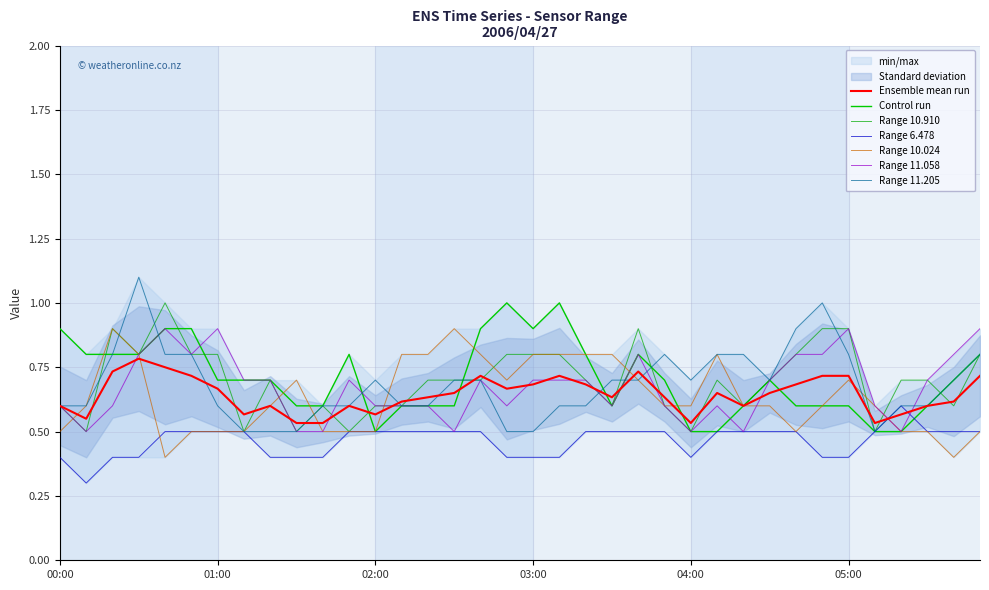

Which series has the largest range (max minus min)?

11.205